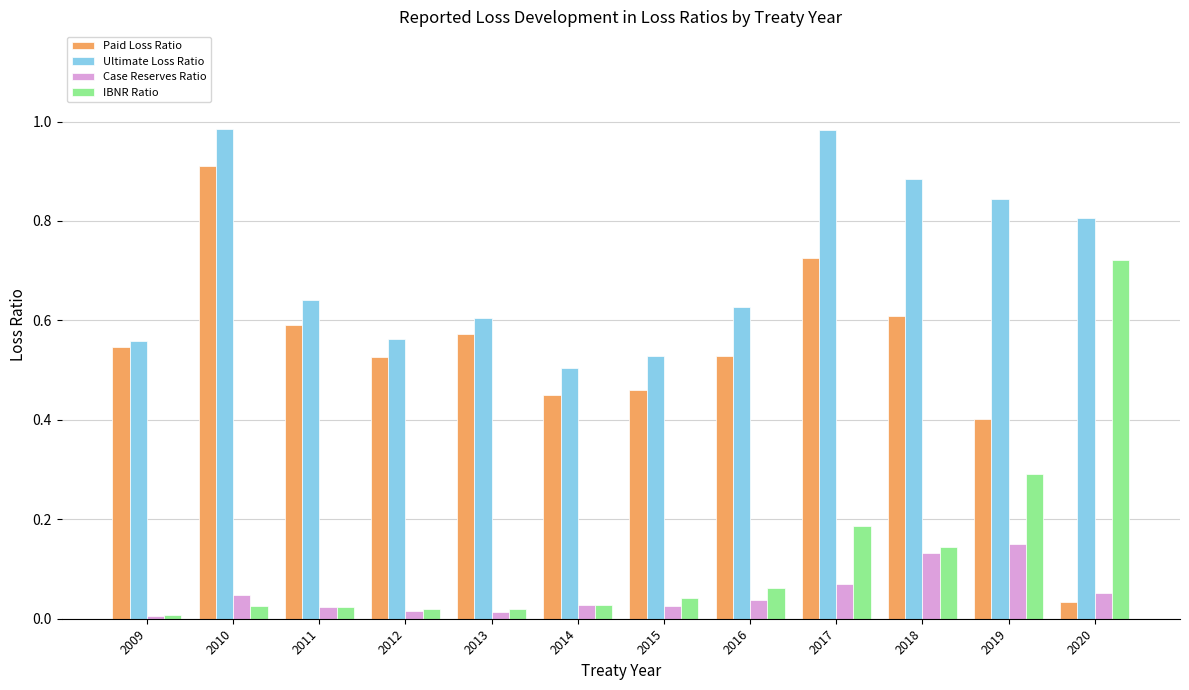

What is the sum of all IBNR Ratio values?

1.6